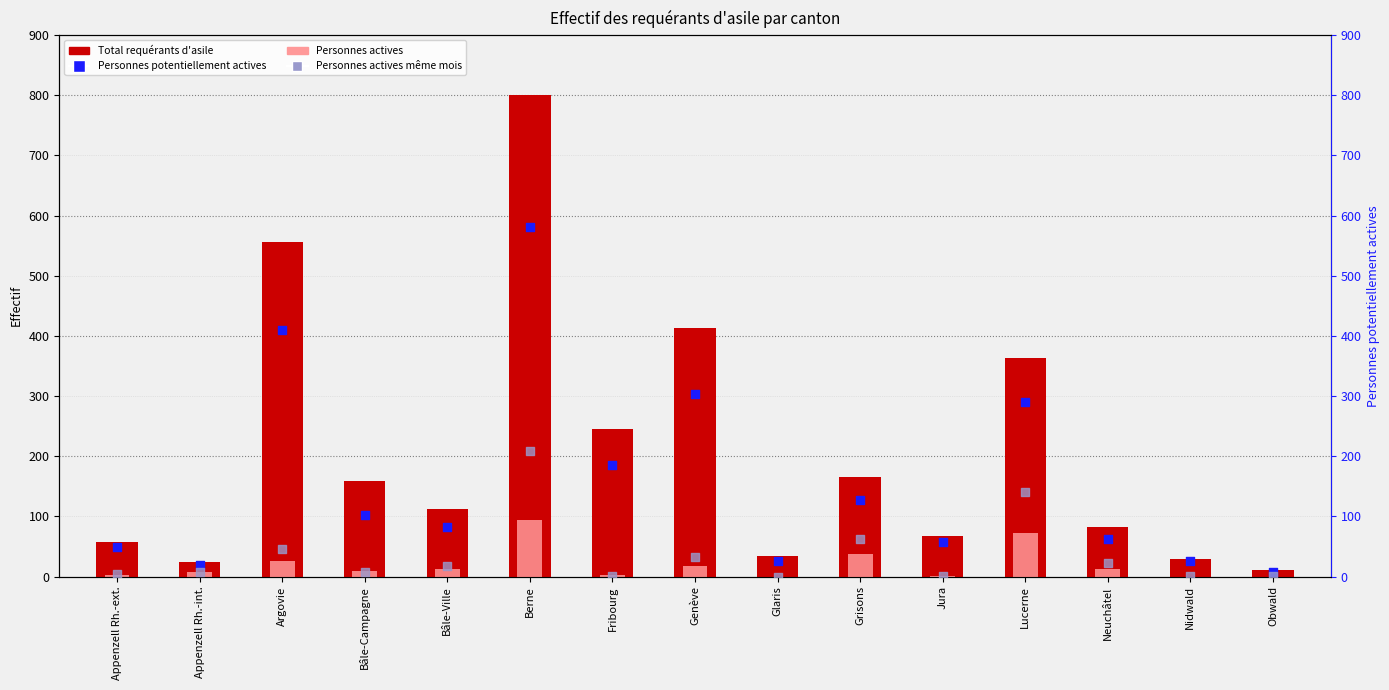

Which series contains the lowest Y value?

Personnes actives